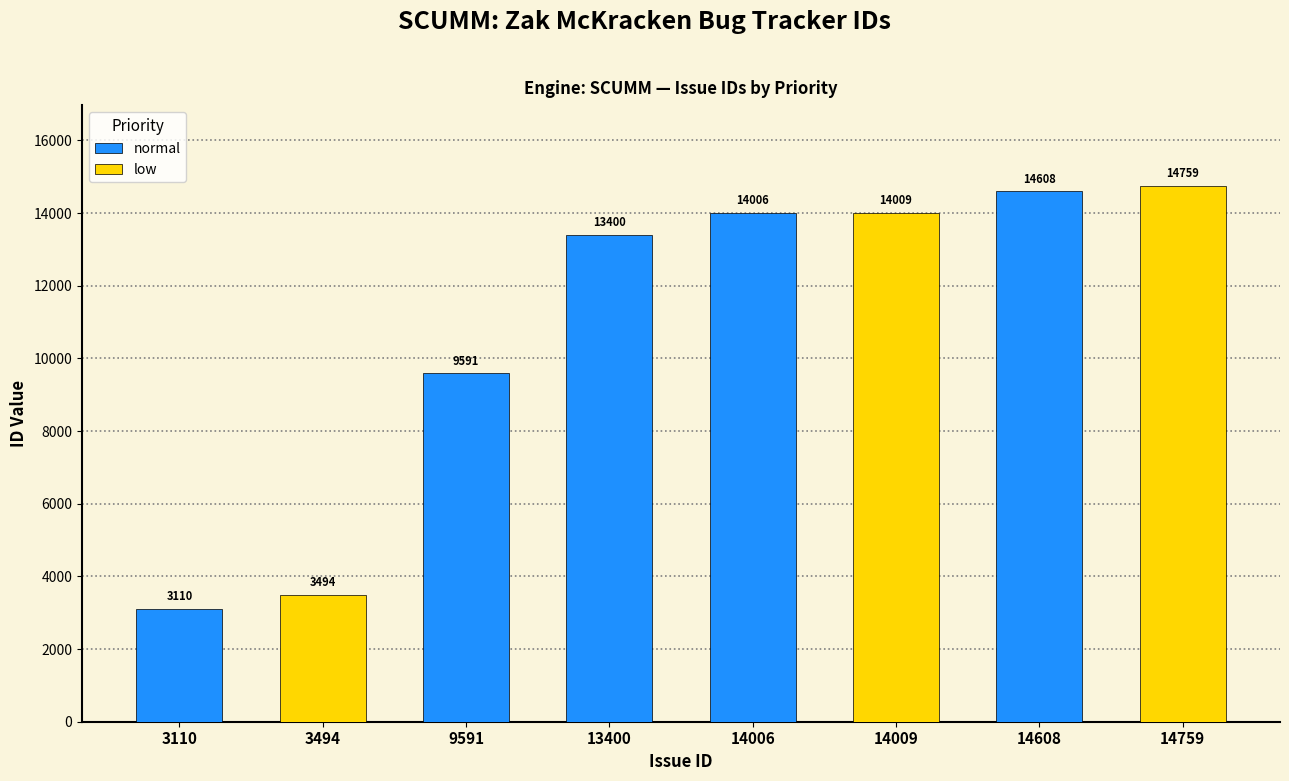

List the labels in order of value, largest first.

14759, 14608, 14009, 14006, 13400, 9591, 3494, 3110